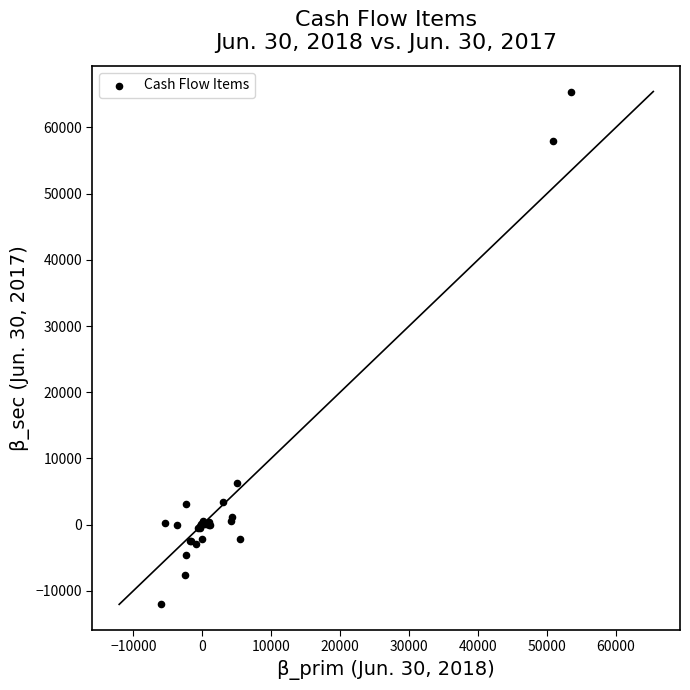

What Y value in the scatter plot is closest to 26689?

6292